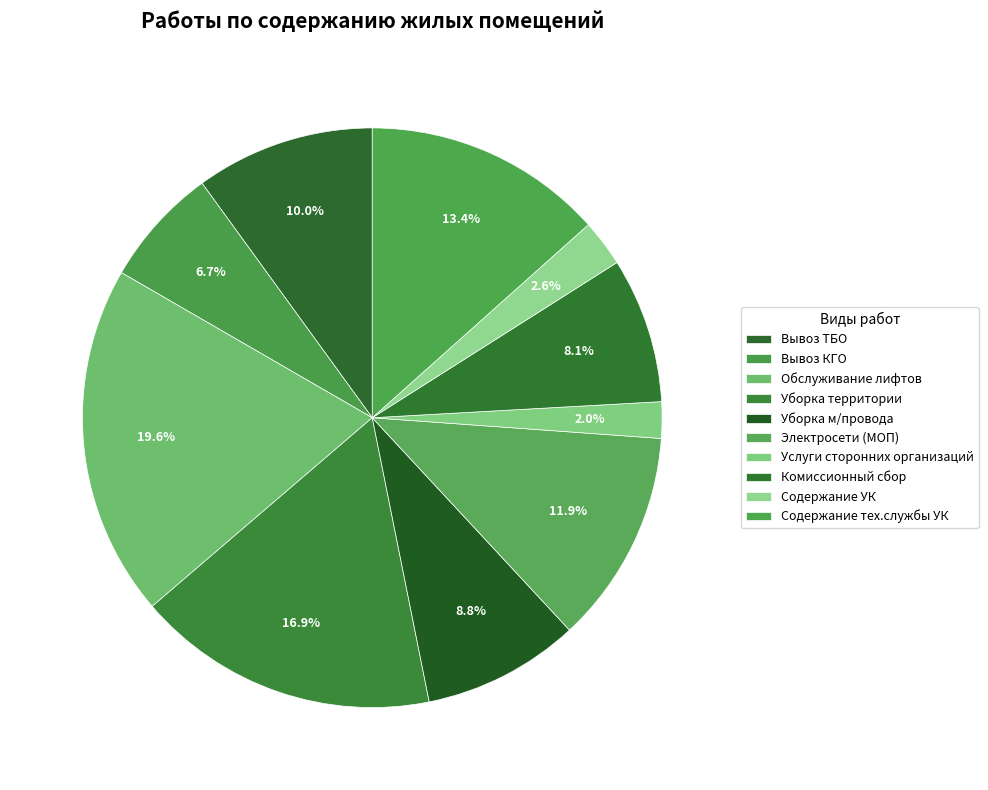

Between Вывоз КГО and Содержание тех.службы УК, which is larger?

Содержание тех.службы УК